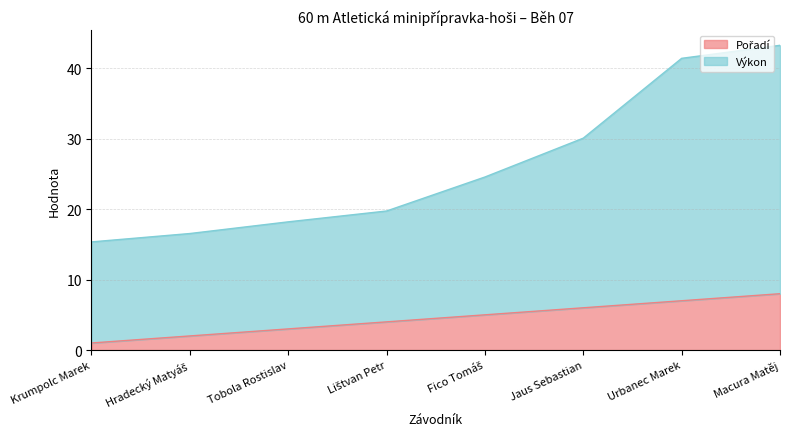

At which label is Pořadí closest to 4?

Lištvan Petr